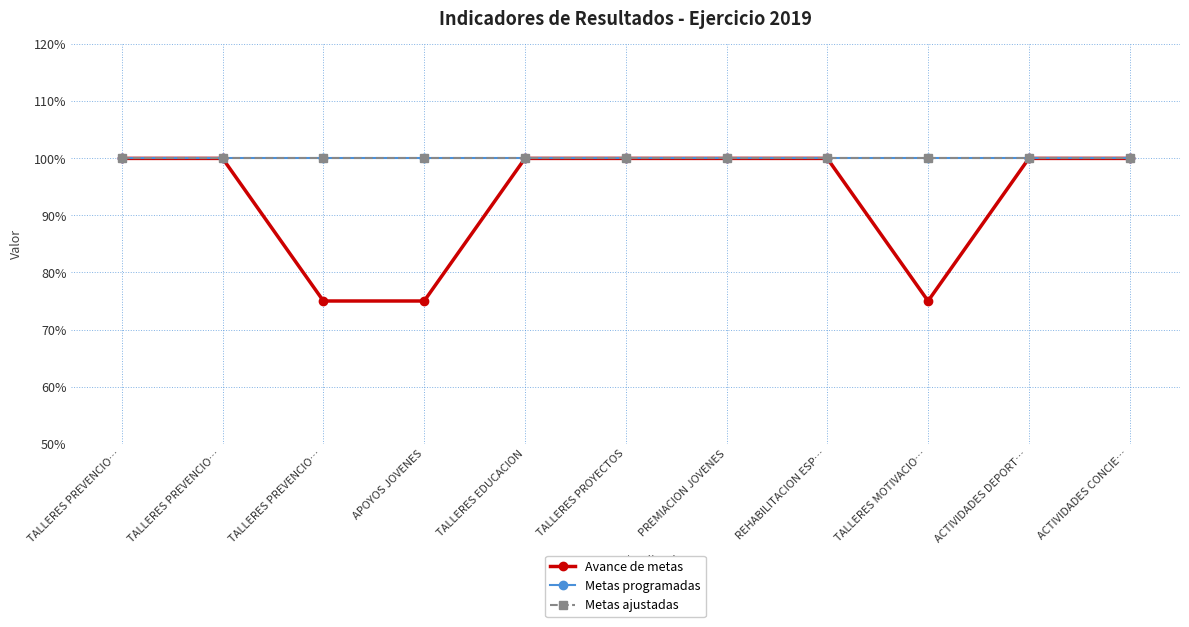

Reading right to left, transcribe all the data shown in this chart.

Avance de metas: ACTIVIDADES CONCIE…=1.0	ACTIVIDADES DEPORT…=1.0	TALLERES MOTIVACIO…=0.8	REHABILITACION ESP…=1.0	PREMIACION JOVENES=1.0	TALLERES PROYECTOS=1.0	TALLERES EDUCACION=1.0	APOYOS JOVENES=0.8	TALLERES PREVENCIO…=0.8	TALLERES PREVENCIO…=1.0	TALLERES PREVENCIO…=1.0
Metas programadas: ACTIVIDADES CONCIE…=1.0	ACTIVIDADES DEPORT…=1.0	TALLERES MOTIVACIO…=1.0	REHABILITACION ESP…=1.0	PREMIACION JOVENES=1.0	TALLERES PROYECTOS=1.0	TALLERES EDUCACION=1.0	APOYOS JOVENES=1.0	TALLERES PREVENCIO…=1.0	TALLERES PREVENCIO…=1.0	TALLERES PREVENCIO…=1.0
Metas ajustadas: ACTIVIDADES CONCIE…=1.0	ACTIVIDADES DEPORT…=1.0	TALLERES MOTIVACIO…=1.0	REHABILITACION ESP…=1.0	PREMIACION JOVENES=1.0	TALLERES PROYECTOS=1.0	TALLERES EDUCACION=1.0	APOYOS JOVENES=1.0	TALLERES PREVENCIO…=1.0	TALLERES PREVENCIO…=1.0	TALLERES PREVENCIO…=1.0